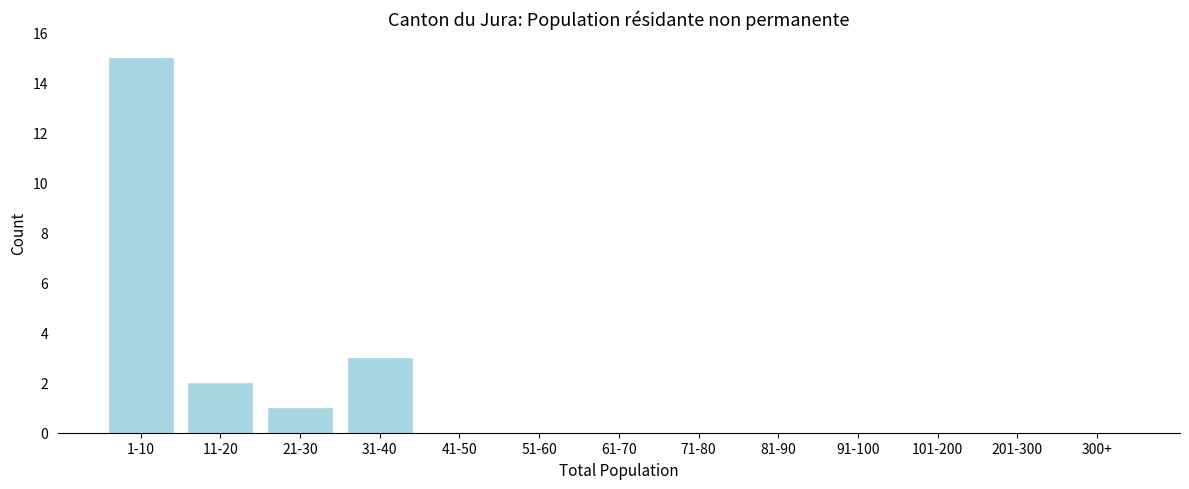

Reading left to right, what are all the values shown in this chart?

1-10=15	11-20=2	21-30=1	31-40=3	41-50=0	51-60=0	61-70=0	71-80=0	81-90=0	91-100=0	101-200=0	201-300=0	300+=0